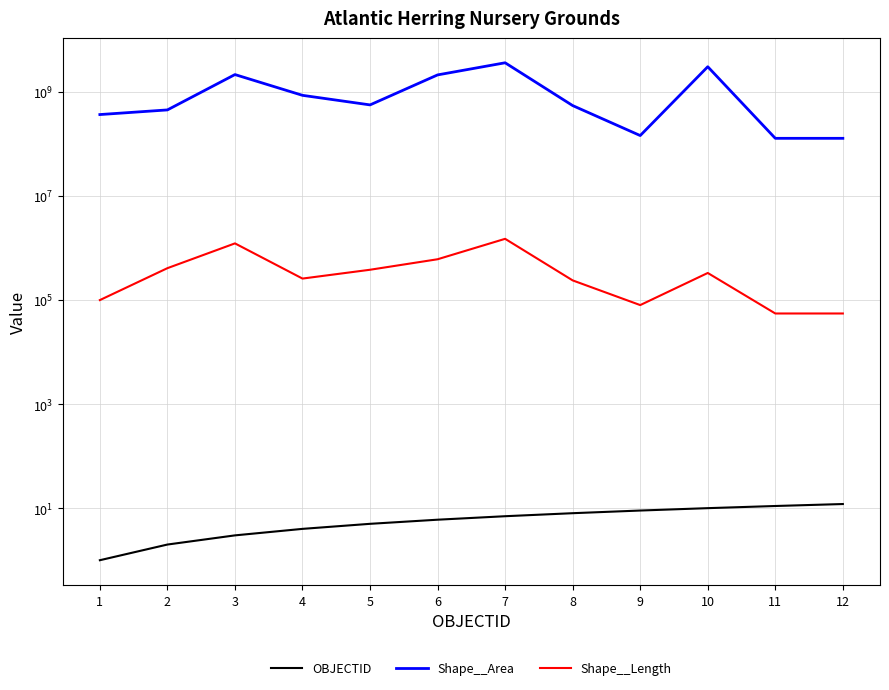

At which label is Shape__Length closest to 772235?

6